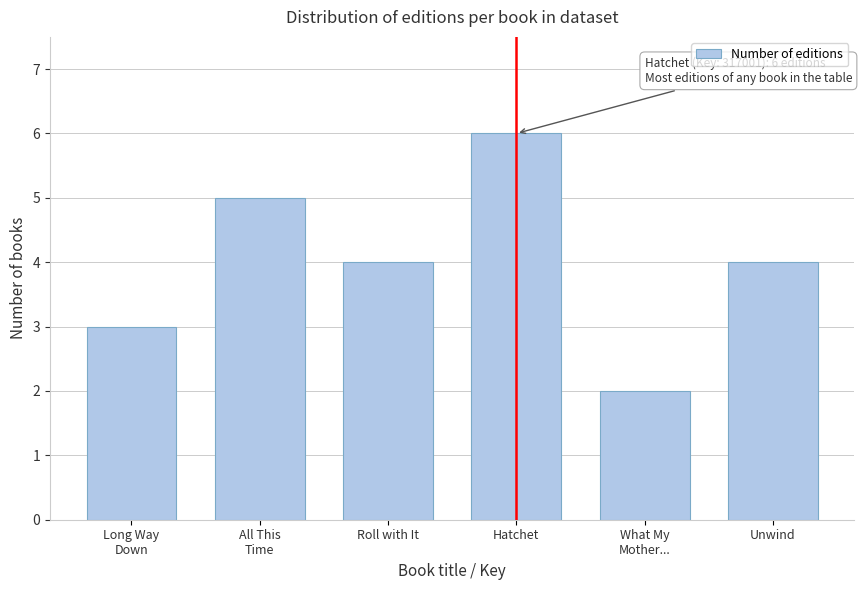

Reading left to right, list all the values displayed in this chart.

3	5	4	6	2	4